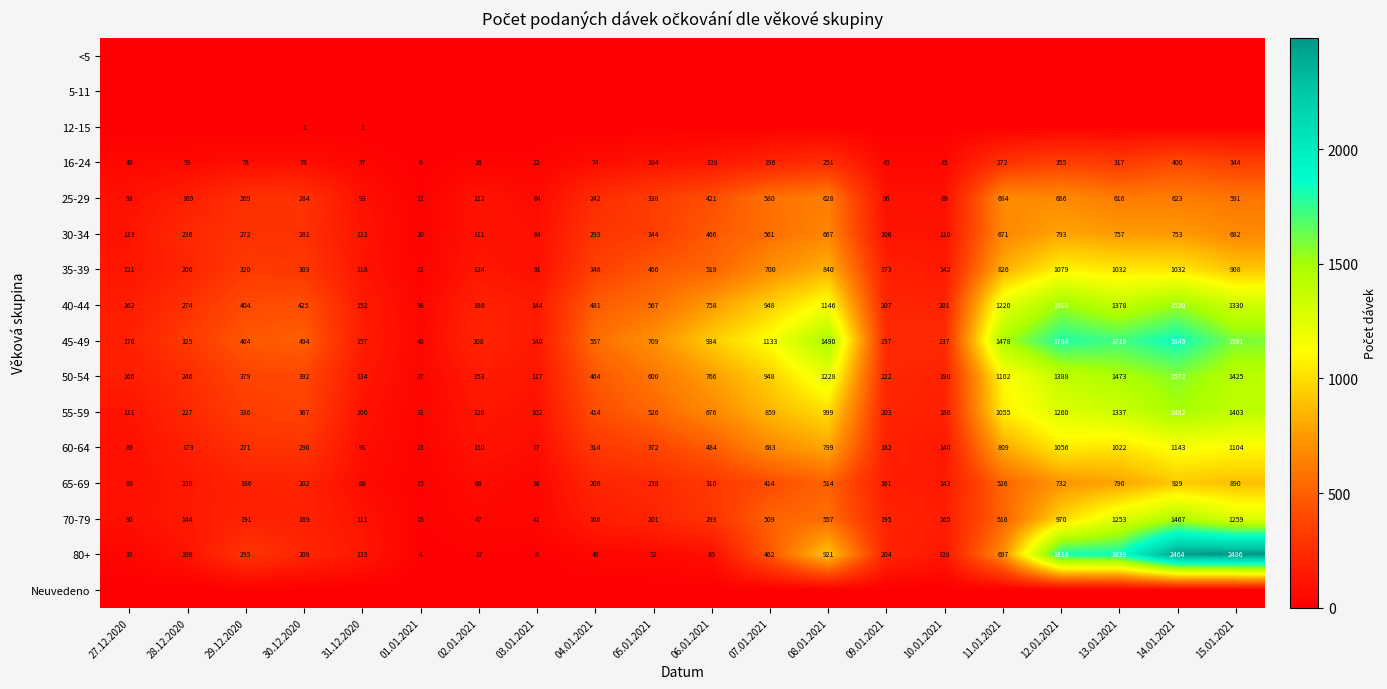

Is it true that 35-39 equals 124 at 02.01.2021?

True